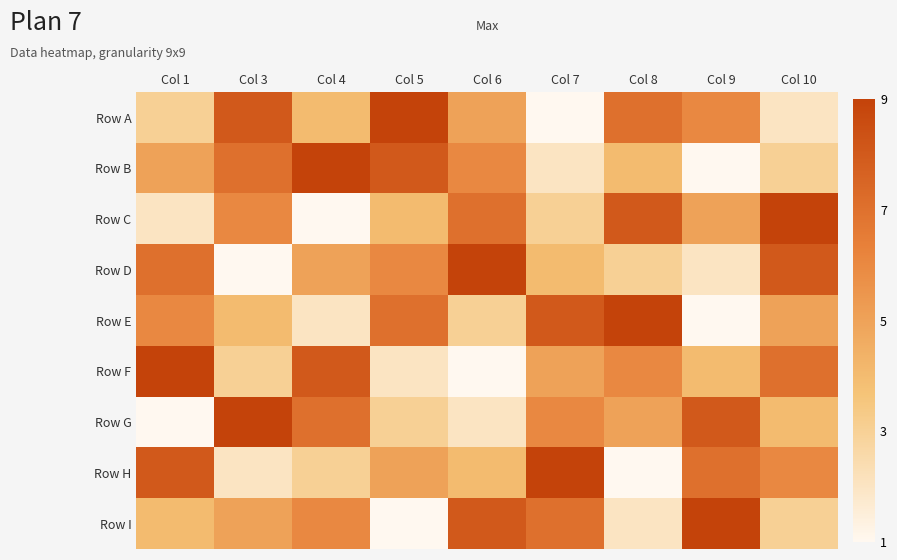

What is the difference between the highest and lowest values at Col 5?

8